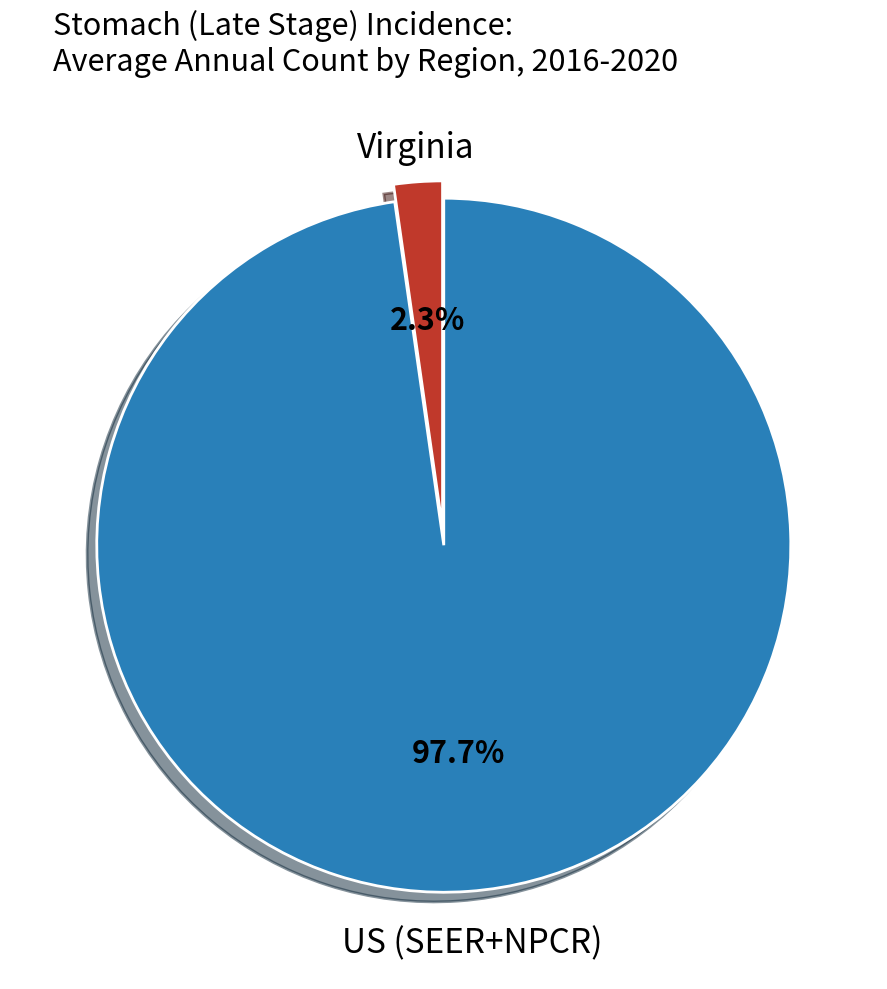

True or false: Virginia accounts for 2% of the total.

True